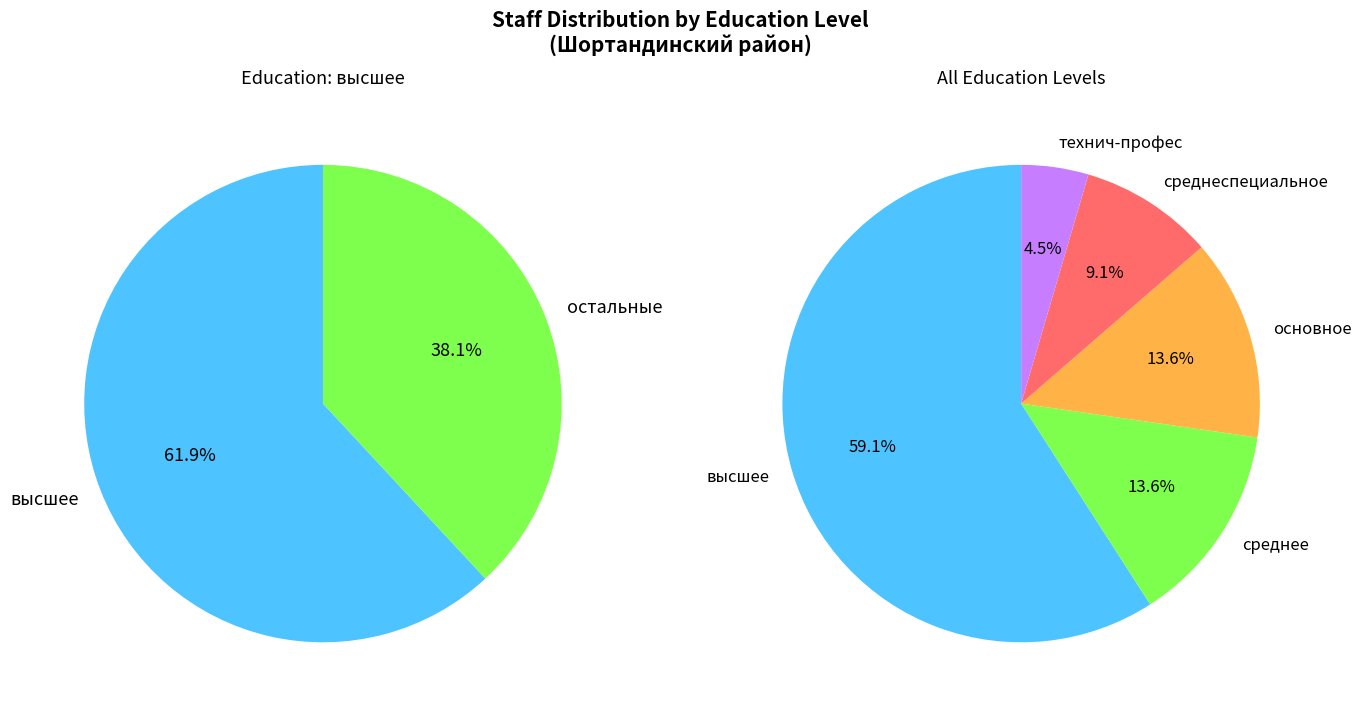

Between технич-профес and высшее, which is larger?

высшее